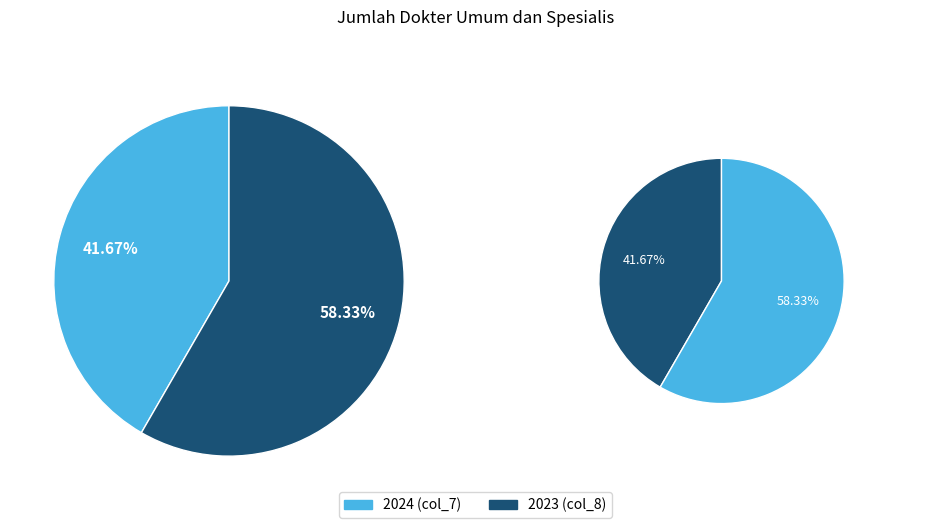

What is the change in value from 2024 (col_7) to 2023 (col_8)?

+92